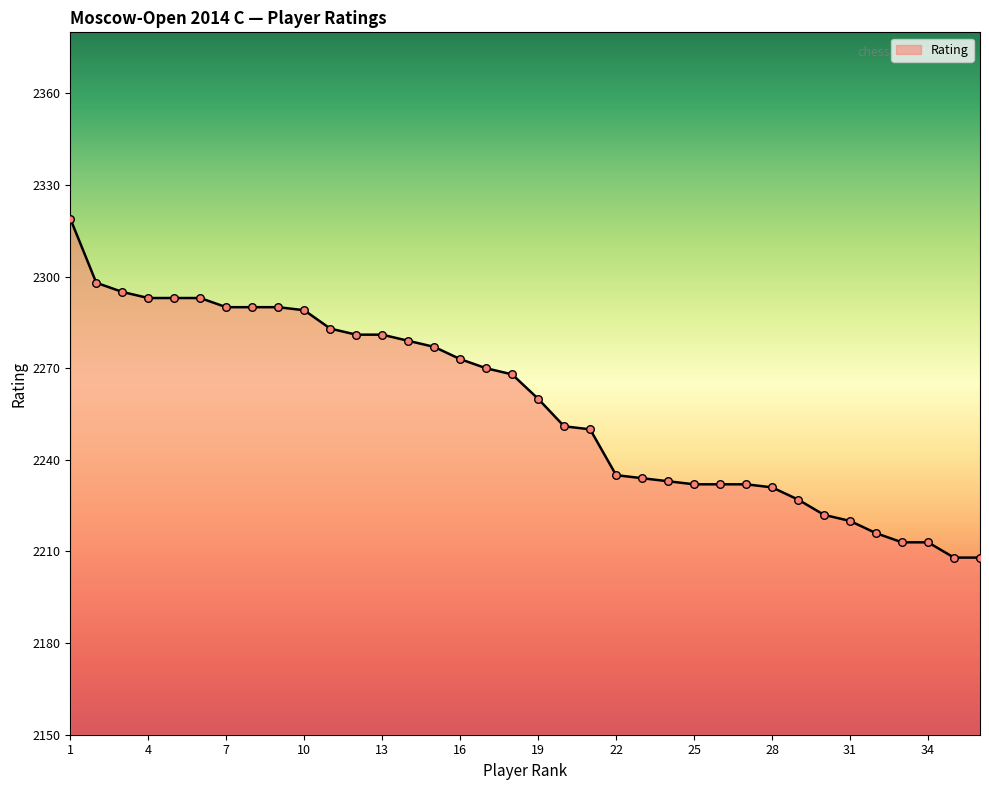

What is the minimum value shown in the chart?

2208